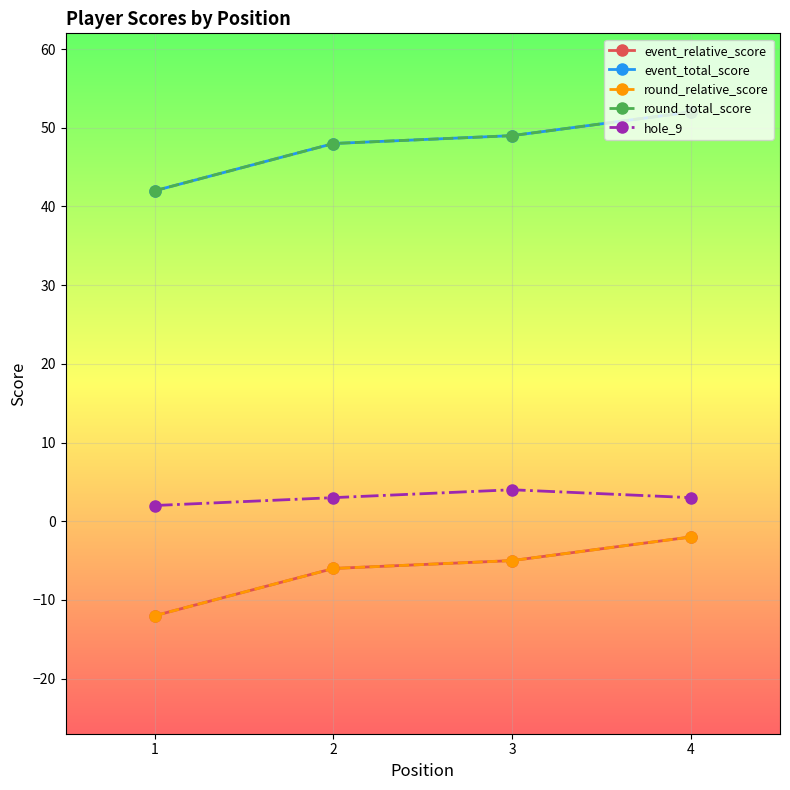

Reading left to right, what are all the values shown in this chart?

event_relative_score: -12	-6	-5	-2
event_total_score: 42	48	49	52
round_relative_score: -12	-6	-5	-2
round_total_score: 42	48	49	52
hole_9: 2	3	4	3